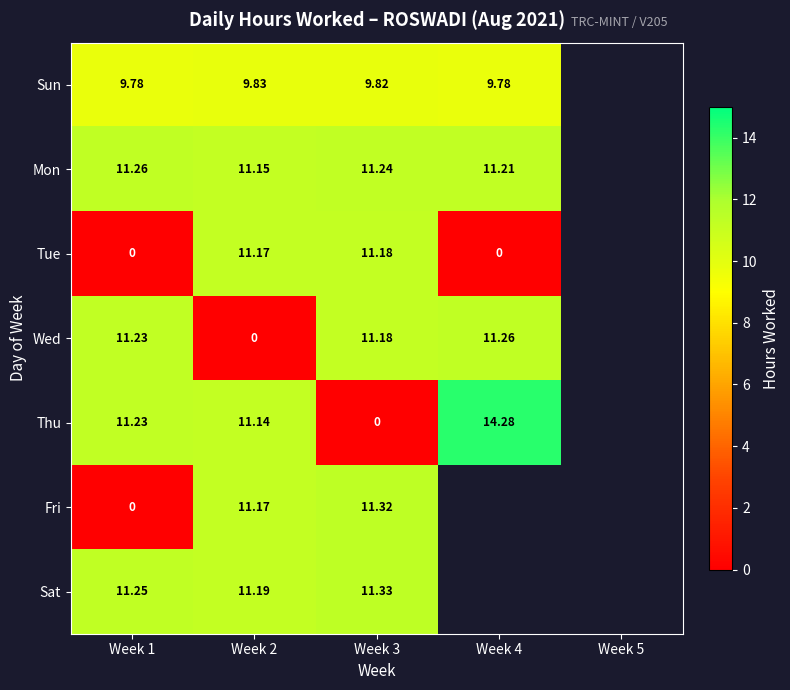

What is the difference between the maximum and minimum values in the Sun series?

0.1